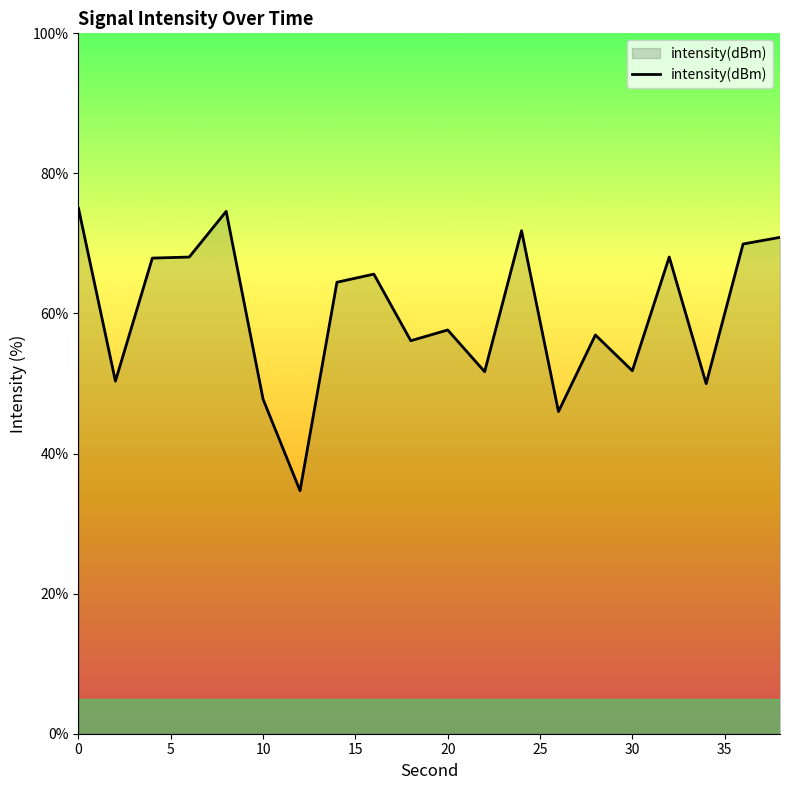

Count the number of data series in this chart.

1